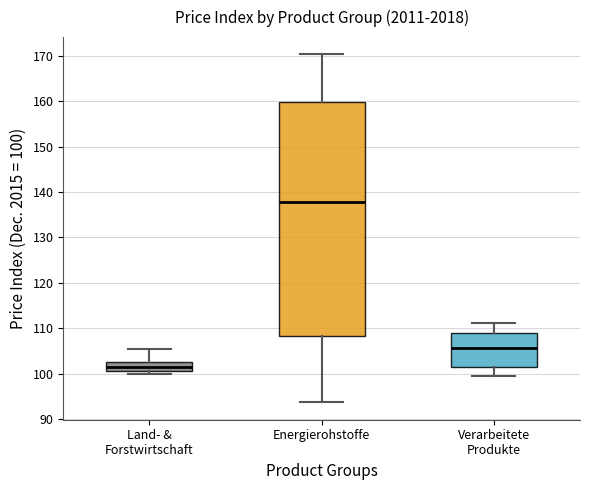

Reading left to right, transcribe this box plot: for each box, give where its median line is, the range the box spans, and where its two whiskers end, as read against the y-axis. The values are not printed on the chart, so give them approximately, as read against the axis.

Land- & Forstwirtschaft: median 101 (inside the box), box 101 to 103, whiskers 100 to 105
Energierohstoffe: median 138, box 108 to 160, whiskers 94 to 170
Verarbeitete Produkte: median 106, box 101 to 109, whiskers 100 to 111